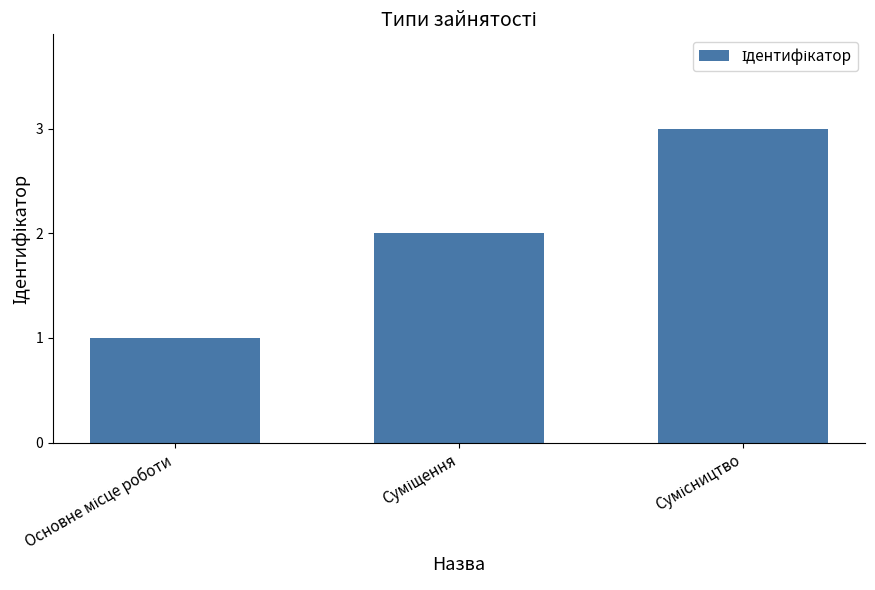

What is the maximum value shown in the chart?

3